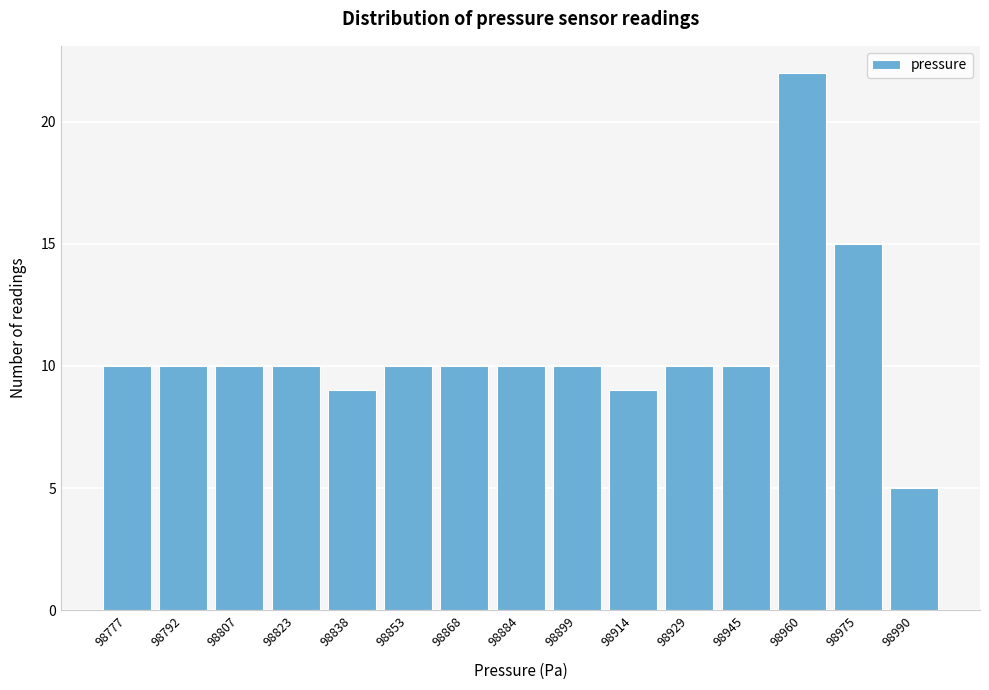

Reading left to right, what are all the values shown in this chart?

10	10	10	10	9	10	10	10	10	9	10	10	22	15	5